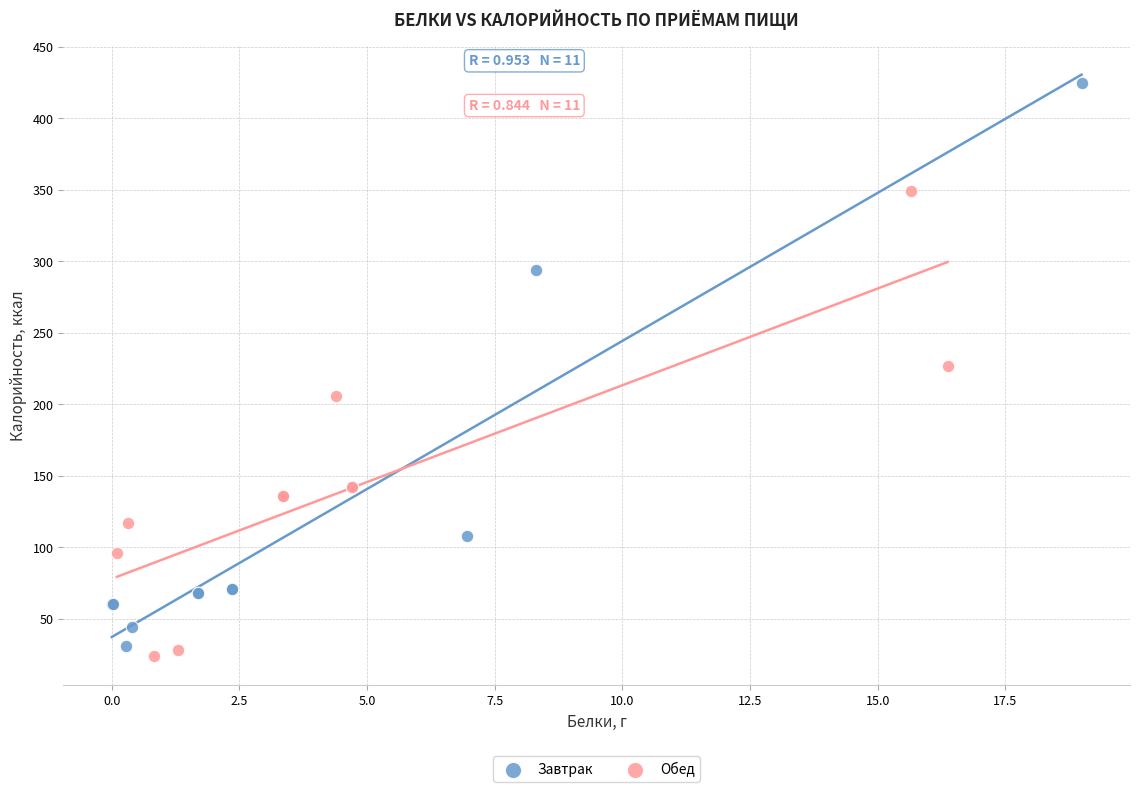

Which series has the widest spread of Y values?

Завтрак